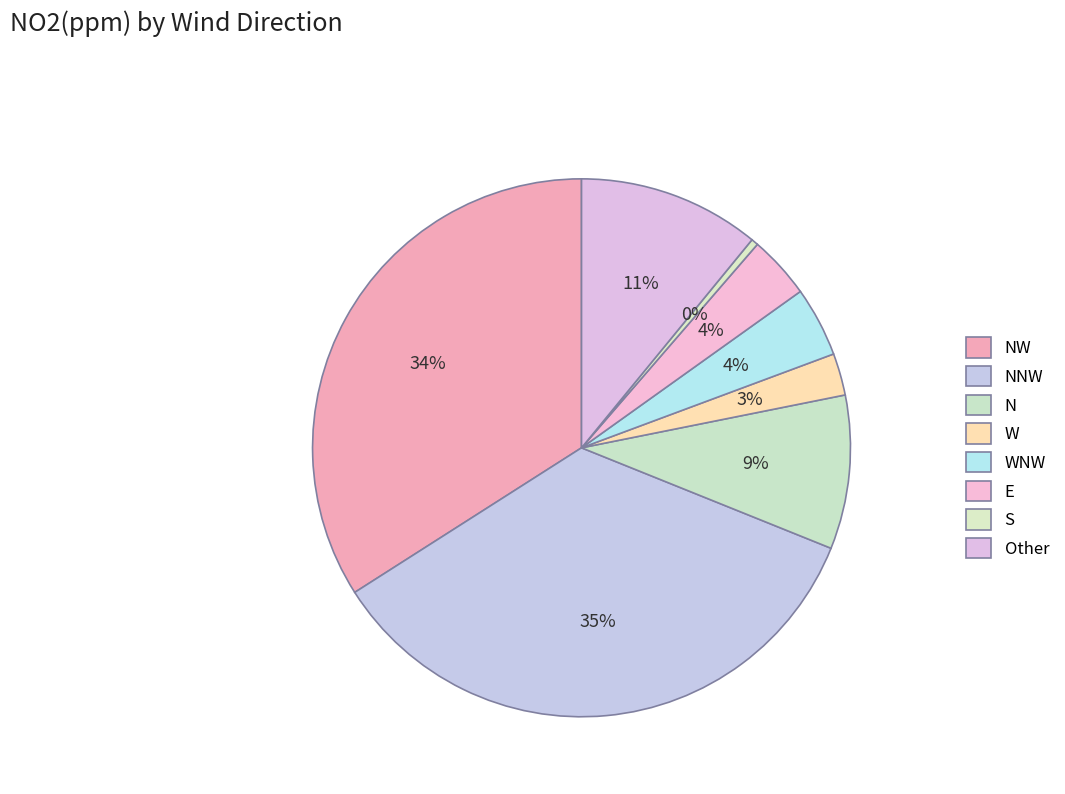

How many slices are in this pie chart?

8